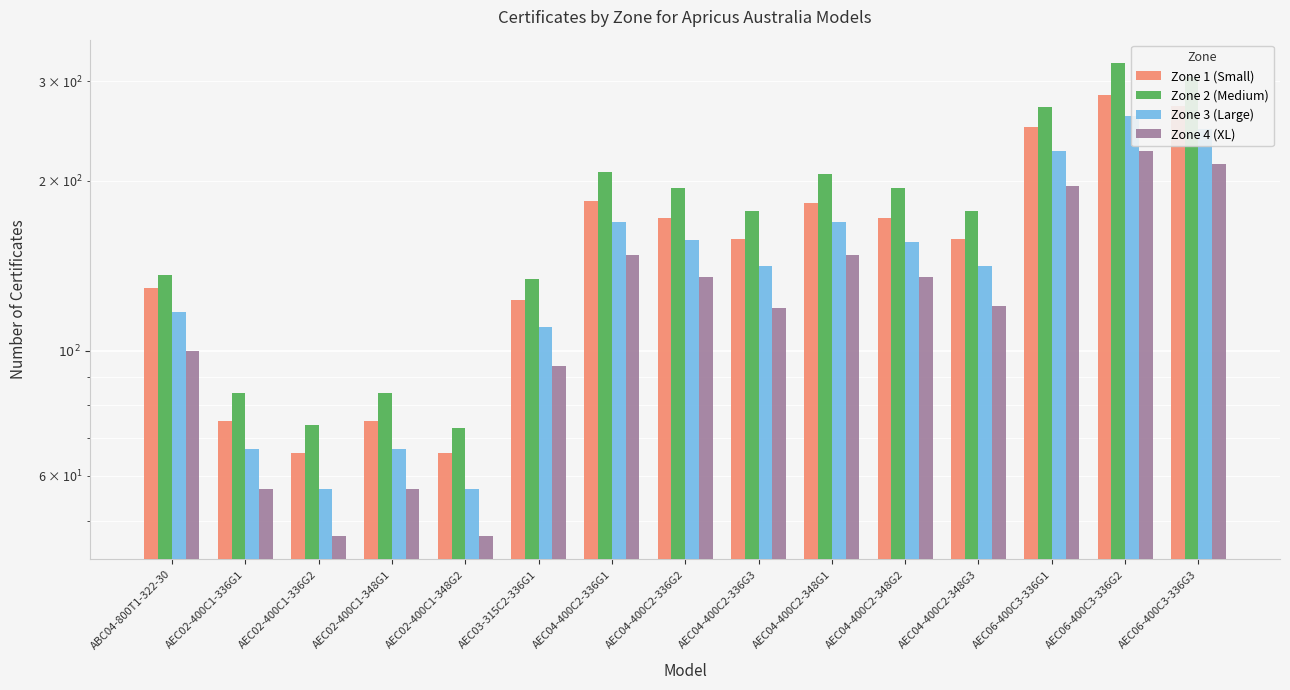

Which label corresponds to the largest value in the chart?

AEC06-400C3-336G2